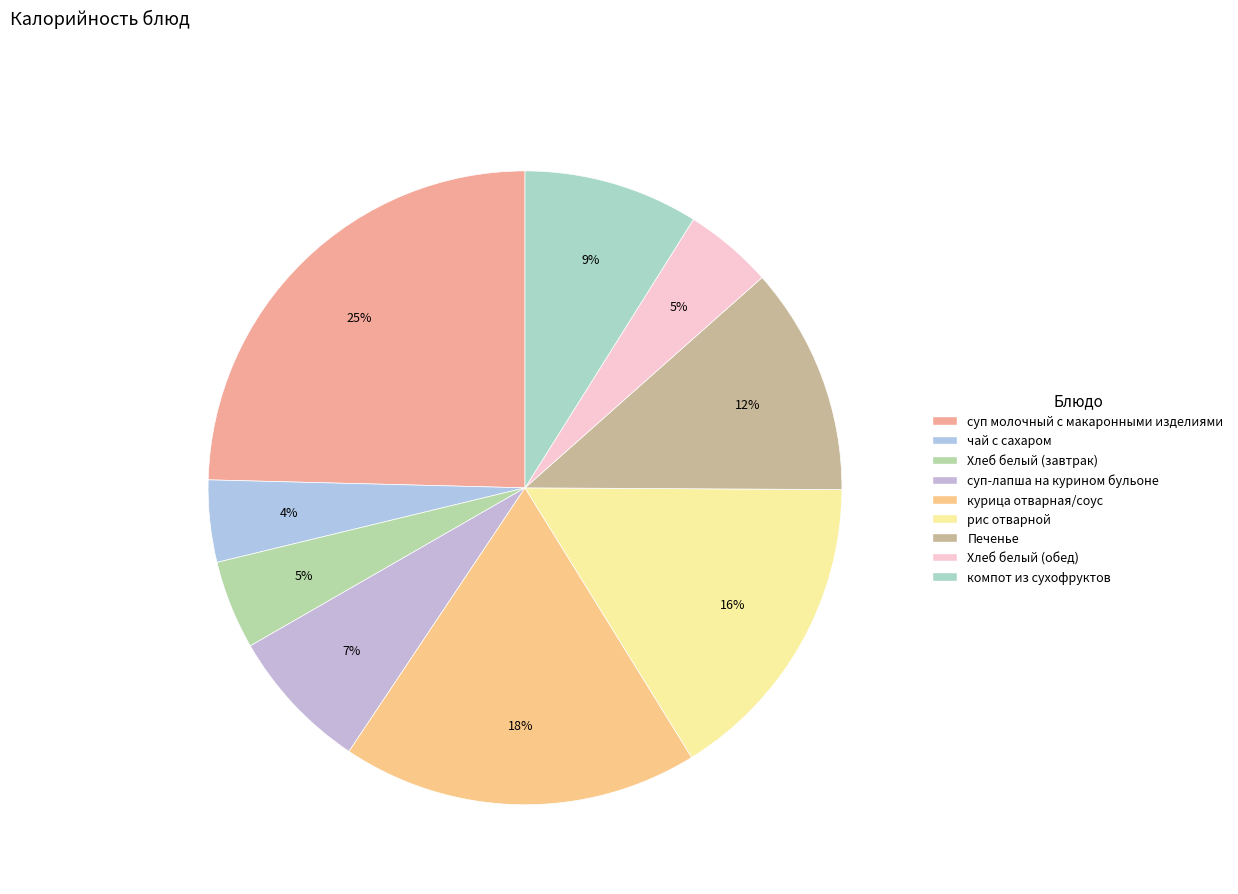

Does рис отварной represent more than half of the total?

No